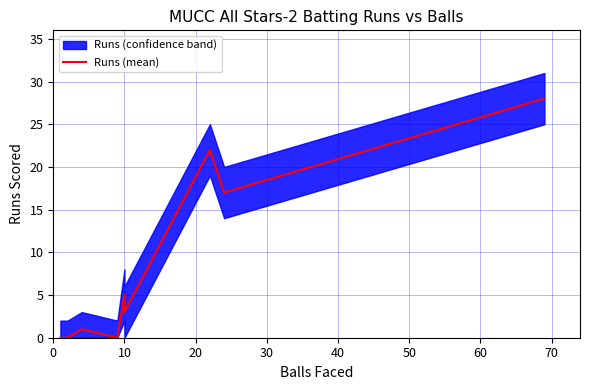

How many lines are shown in the chart?

1